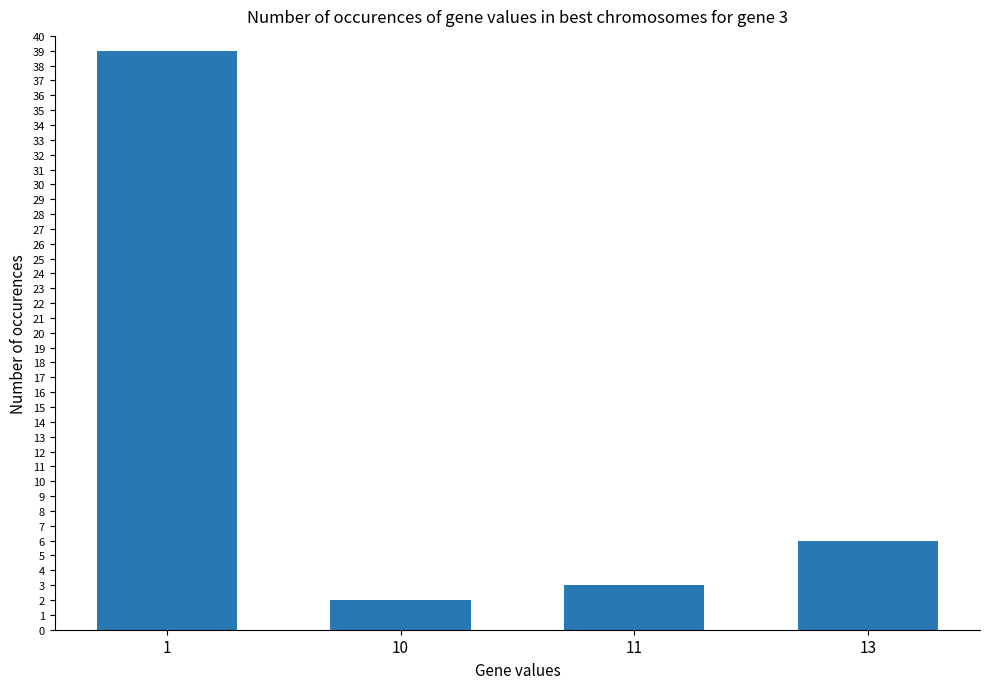

What is the maximum value shown in the chart?

39